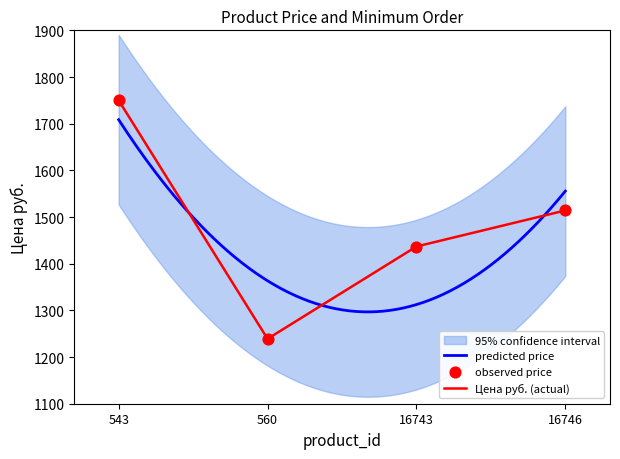

What is the change in value from 560 to 16743?

+197.8